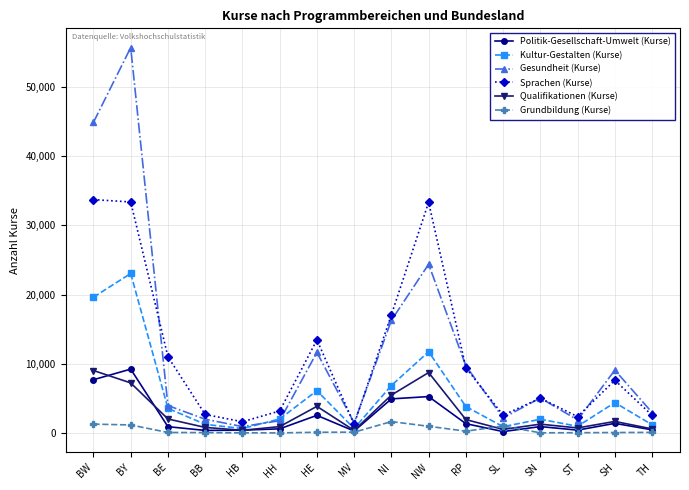

Read the Grundbildung (Kurse) value at ST.

24